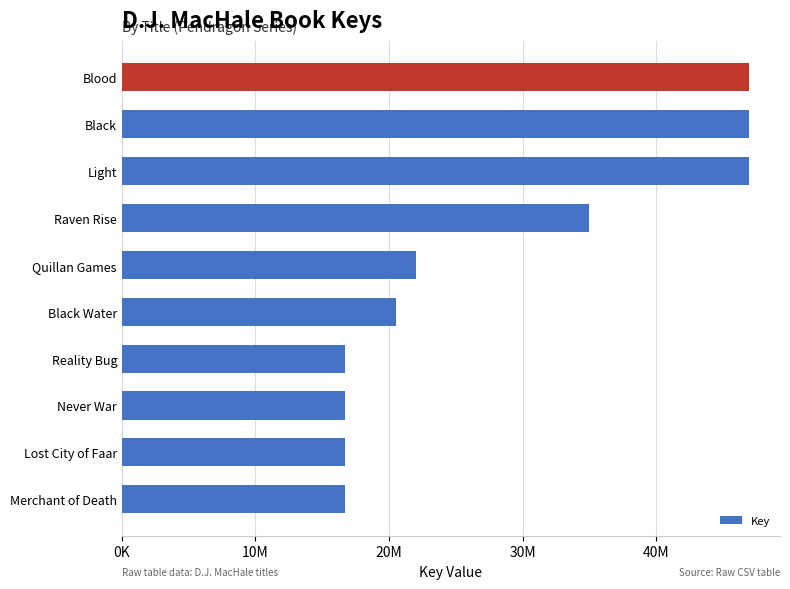

Where is the data nearest to the value 31811310?

Raven Rise